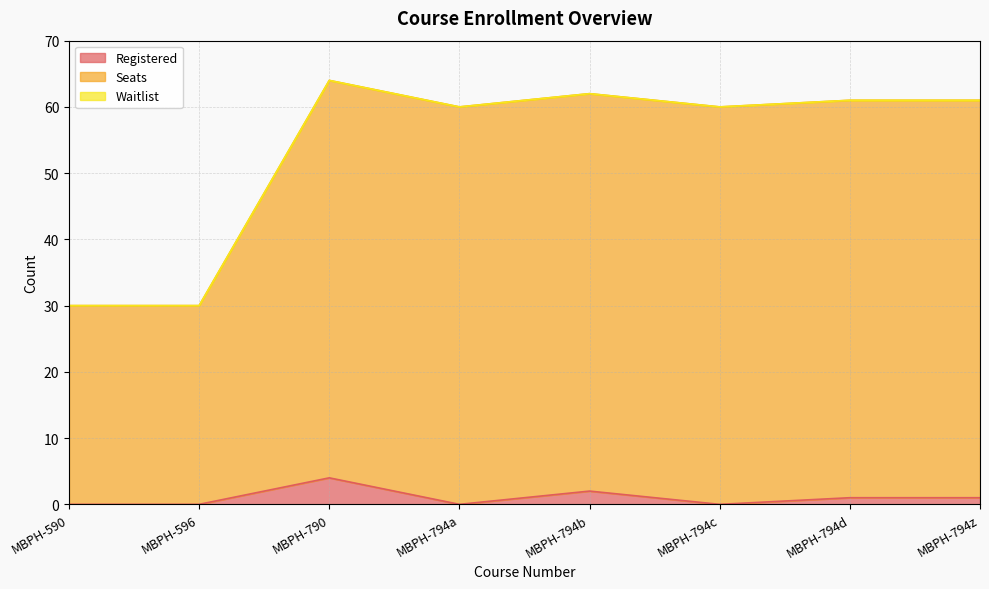

True or false: Registered and Seats intersect in this chart.

False